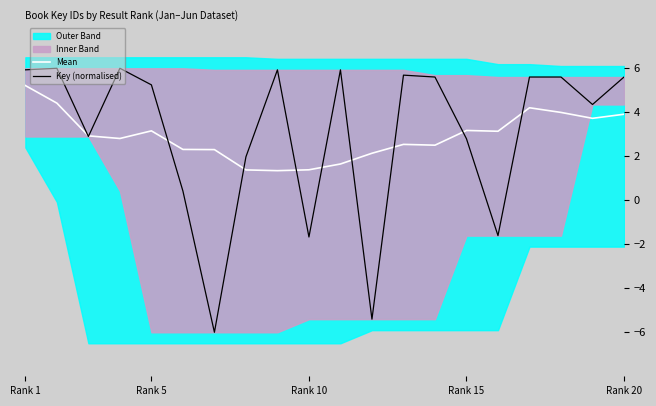

Where does the Key (normalised) series first go above 5?

Rank 1